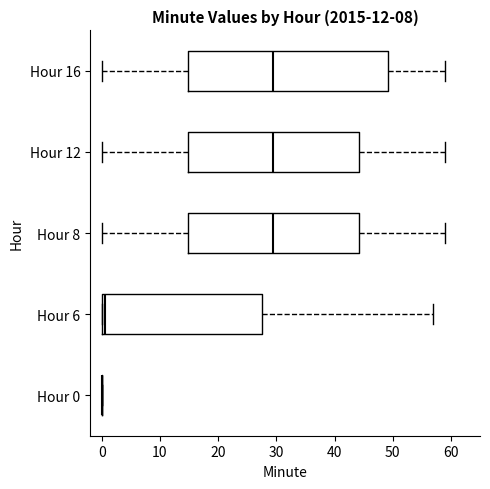

Which box is the widest, from its left edge to its right edge?

Hour 16